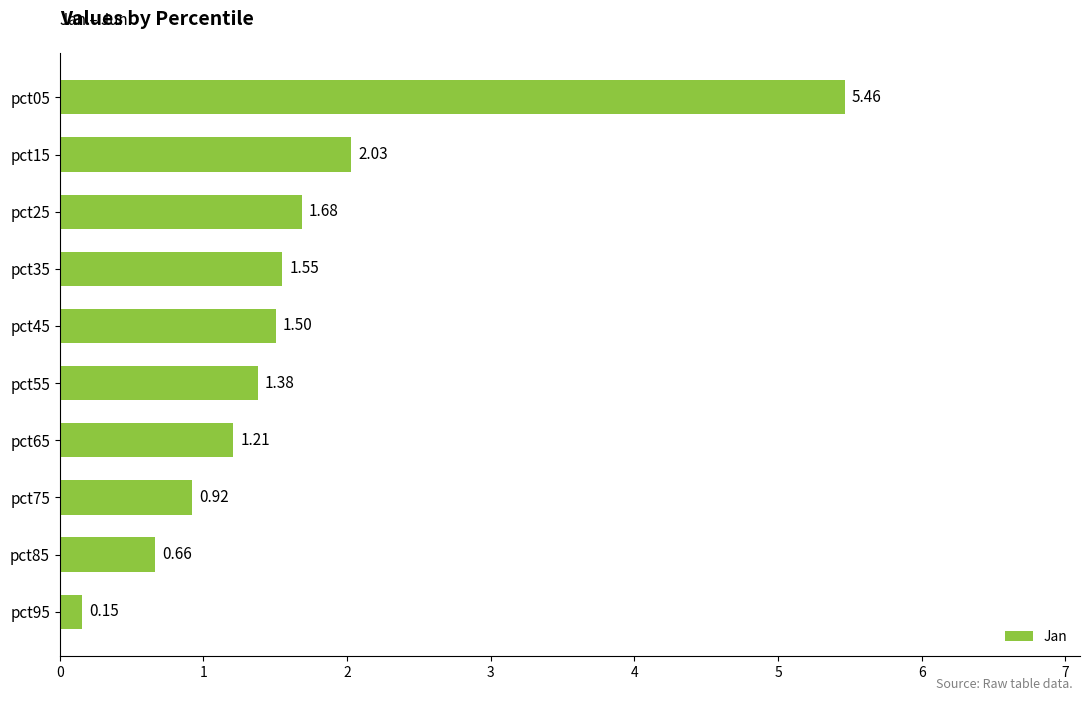

List the labels in order of value, smallest first.

pct95, pct85, pct75, pct65, pct55, pct45, pct35, pct25, pct15, pct05